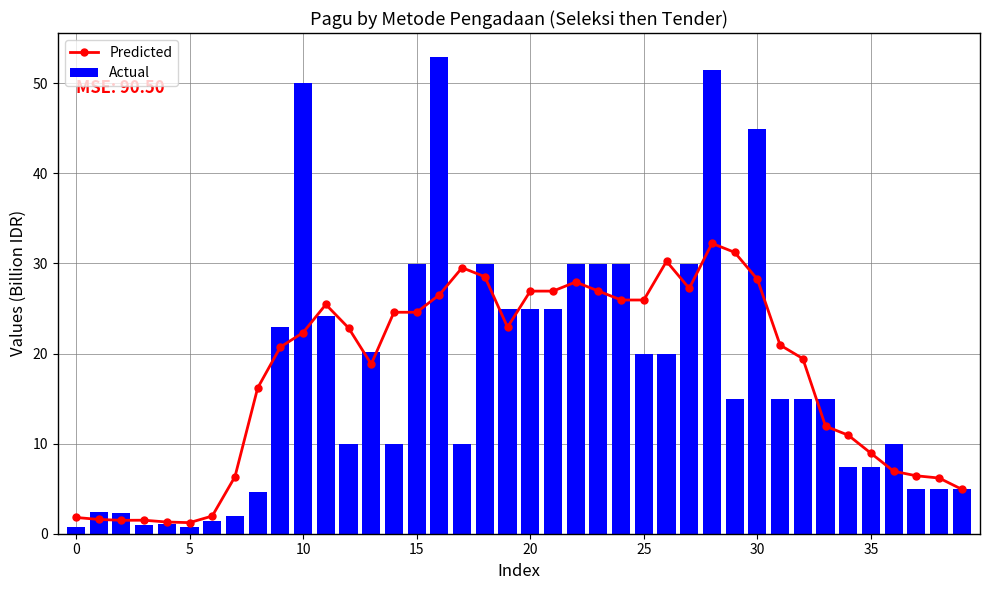

What is the label of the 36th bar from the left?

35